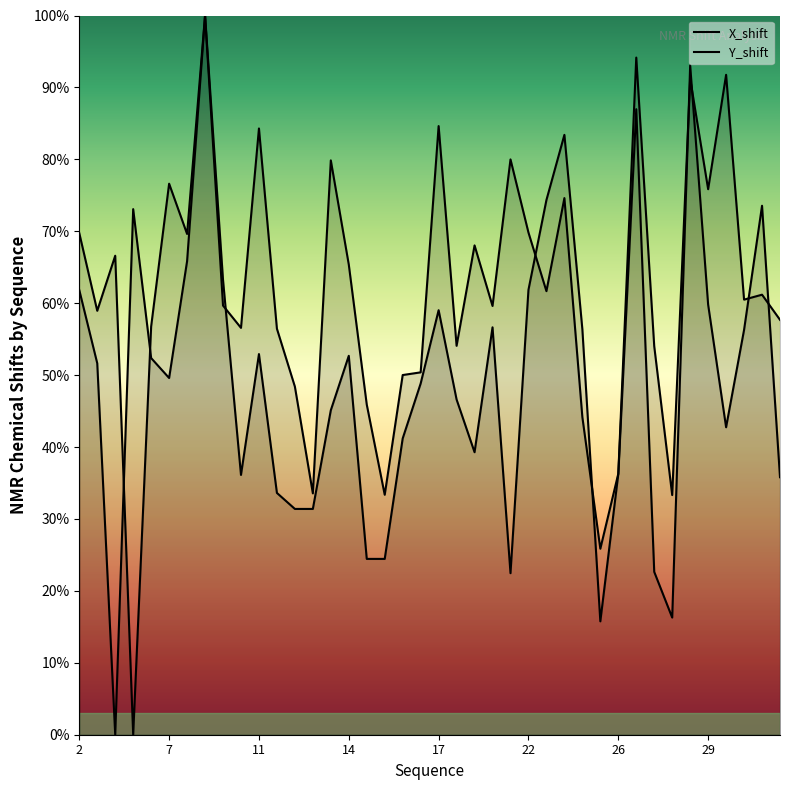

Where does the Y_shift series first go above 51?

2